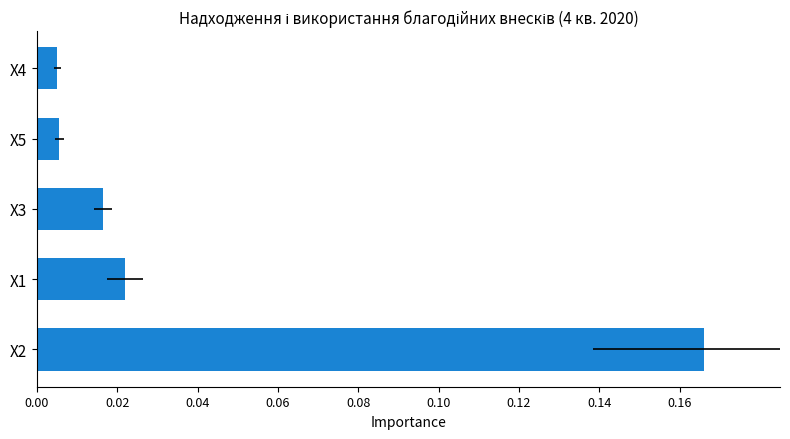

Does the chart contain stacked bars?

No